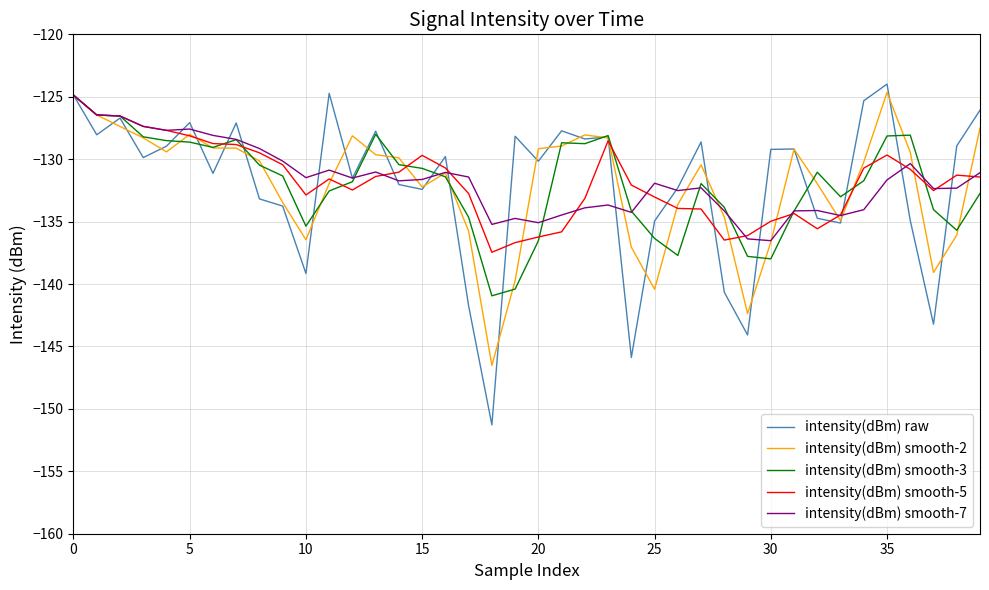

What is the lowest value of the intensity(dBm) smooth-5 series?

-137.5